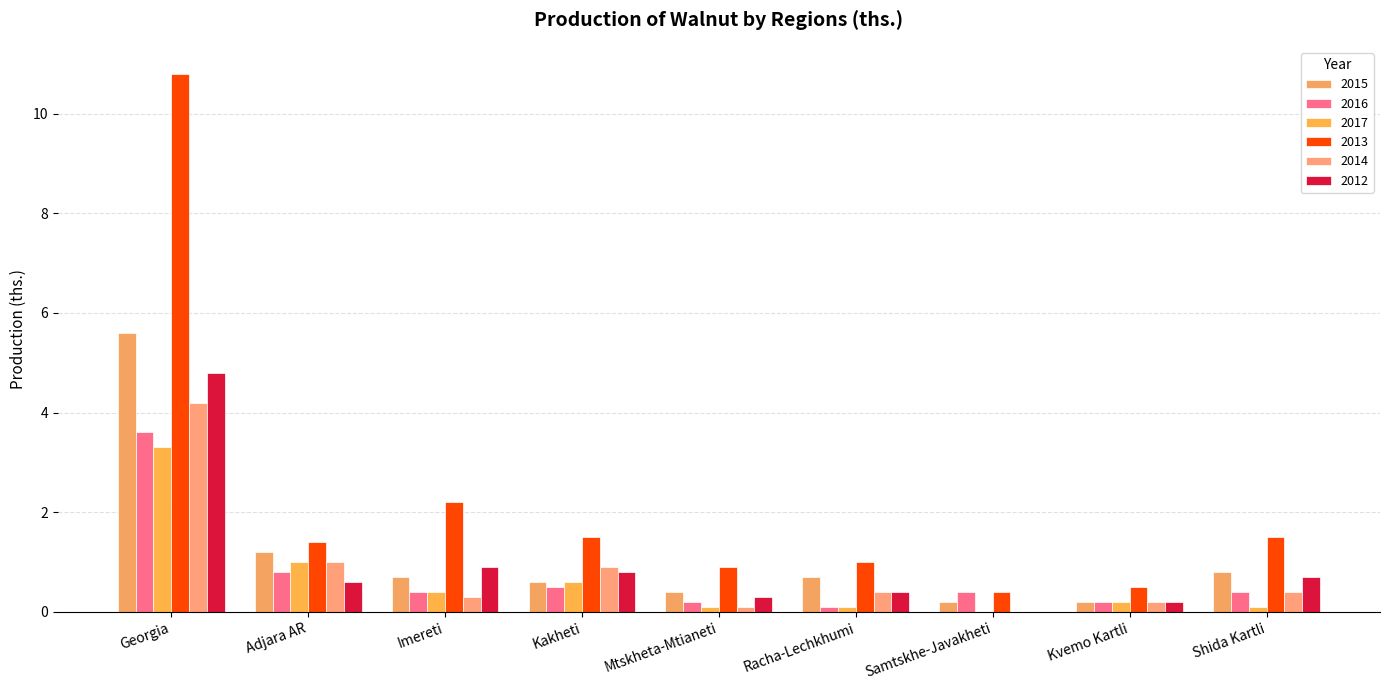

What is the maximum value for 2013?

10.8